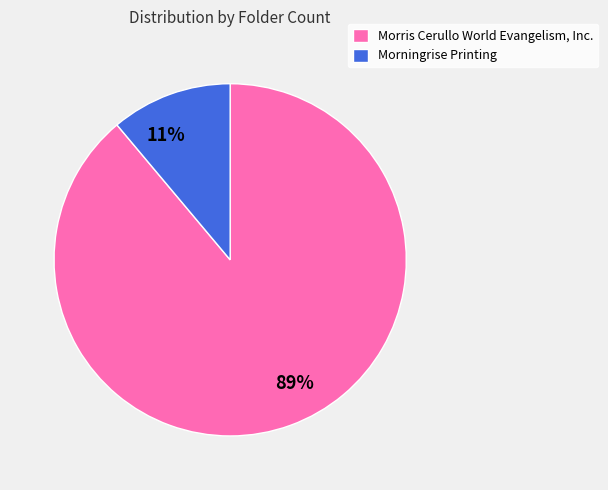

Is the sum of 11% and 89% greater than half?

Yes